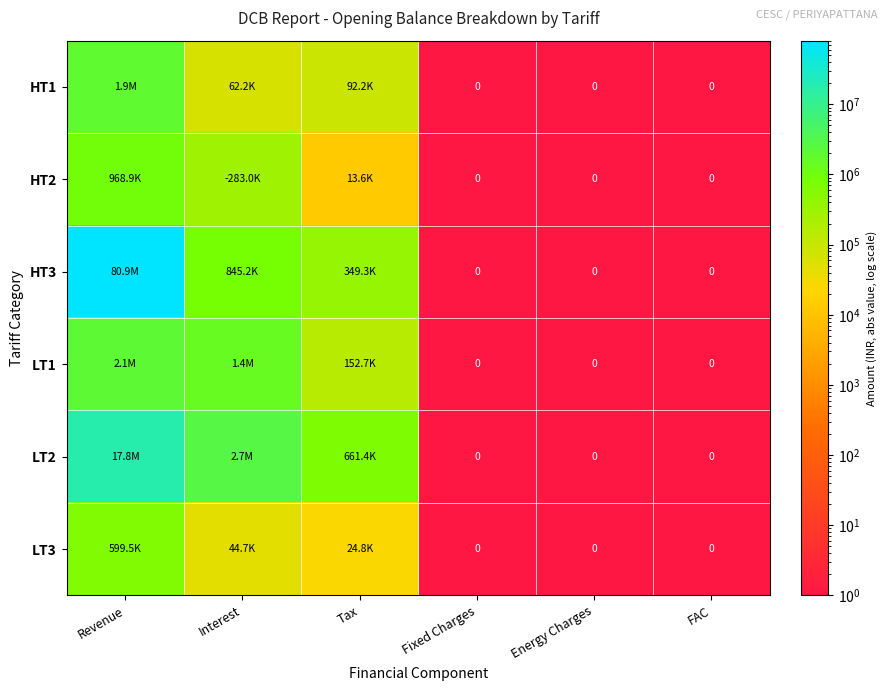

What is the maximum value shown in the chart?

80873610.0